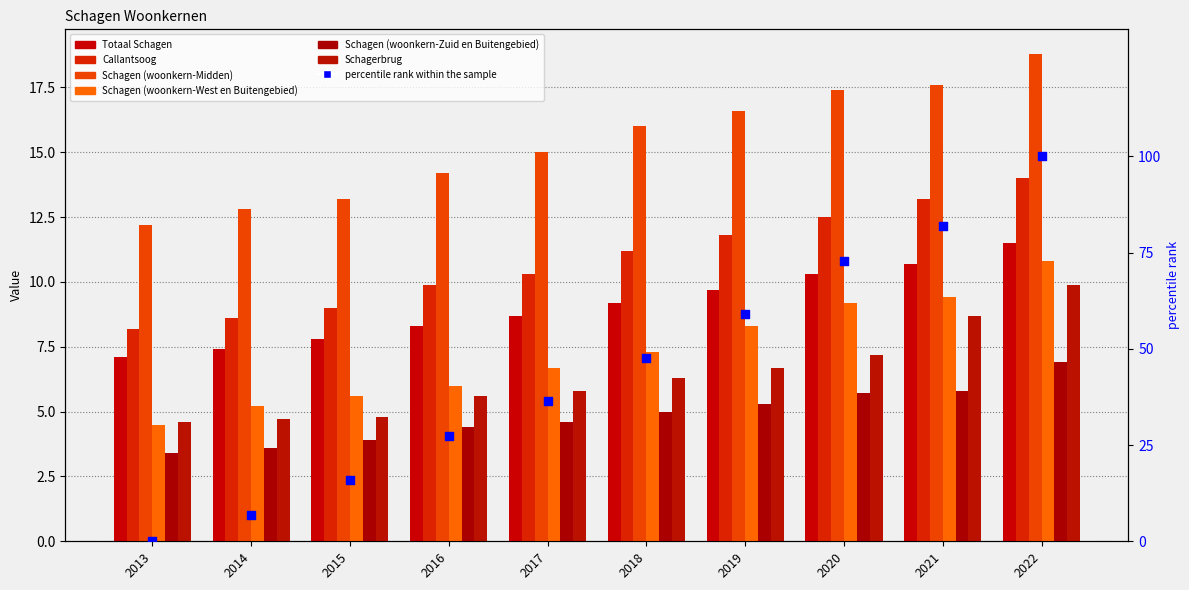

Which series reaches the minimum Y coordinate?

Schagen (woonkern-Zuid en Buitengebied)